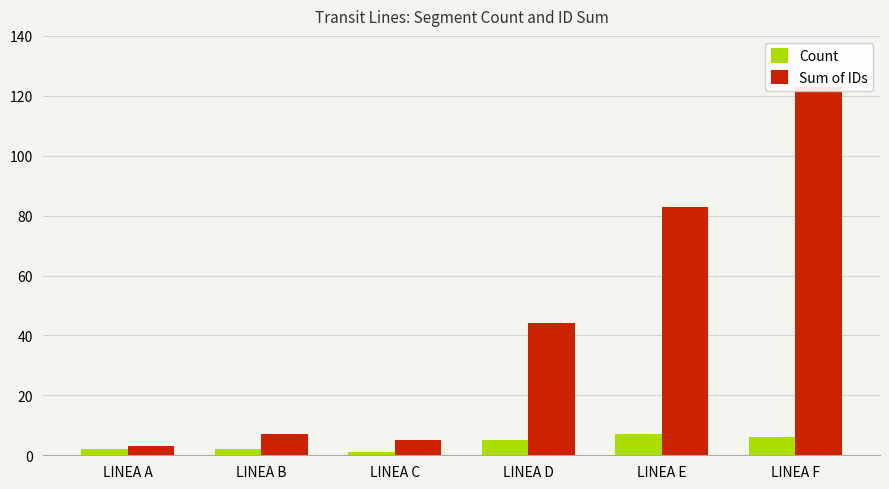

How many data points in Count are less than 5?

3